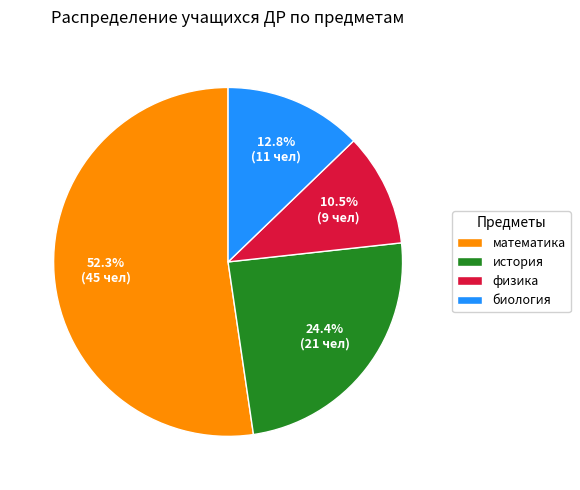

How many segments does this pie chart have?

4